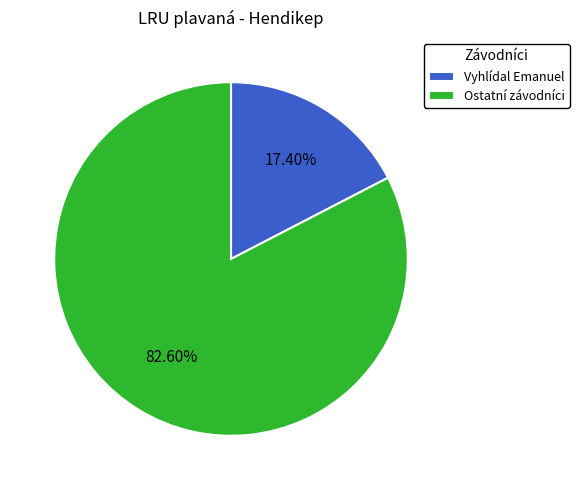

How many slices are in this pie chart?

2